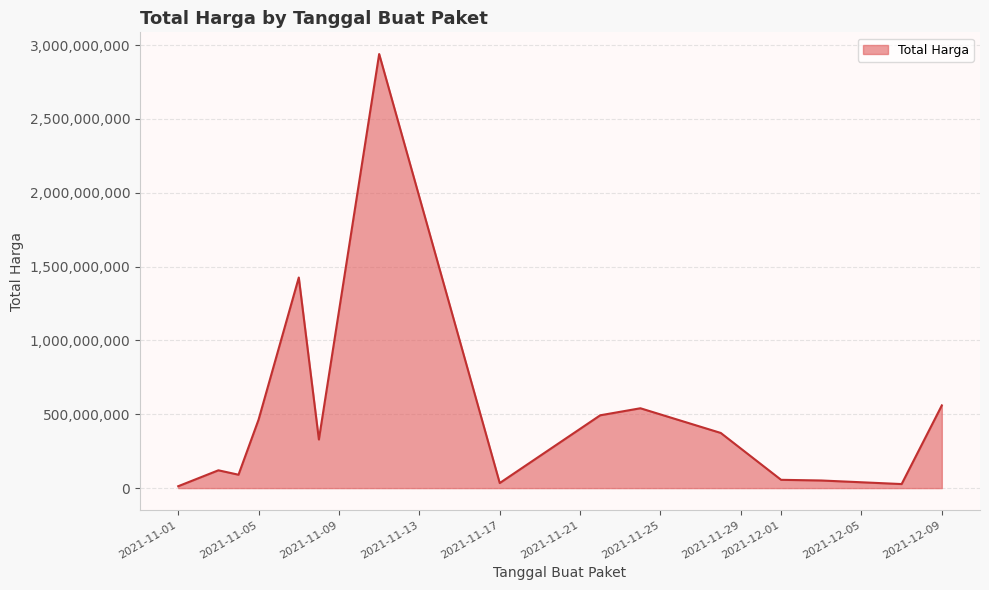

What is the greatest value displayed?

2938963240